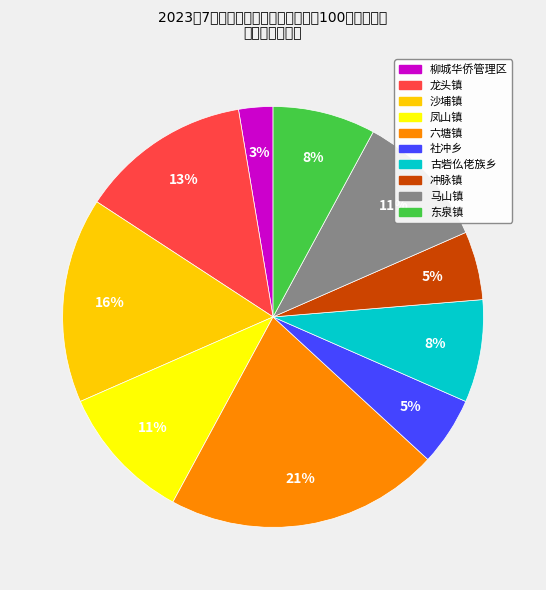

What is the smallest slice in the pie chart?

柳城华侨管理区